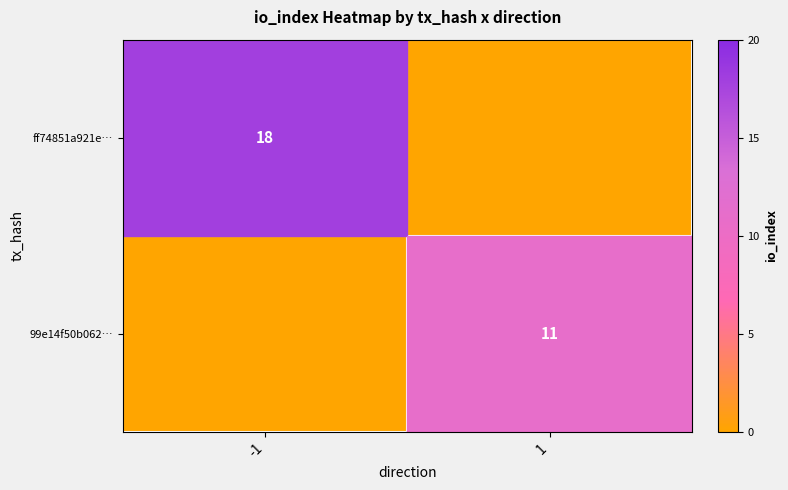

Is the value of 99e14f50b062… at 1 greater than the value of ff74851a921e… at -1?

No